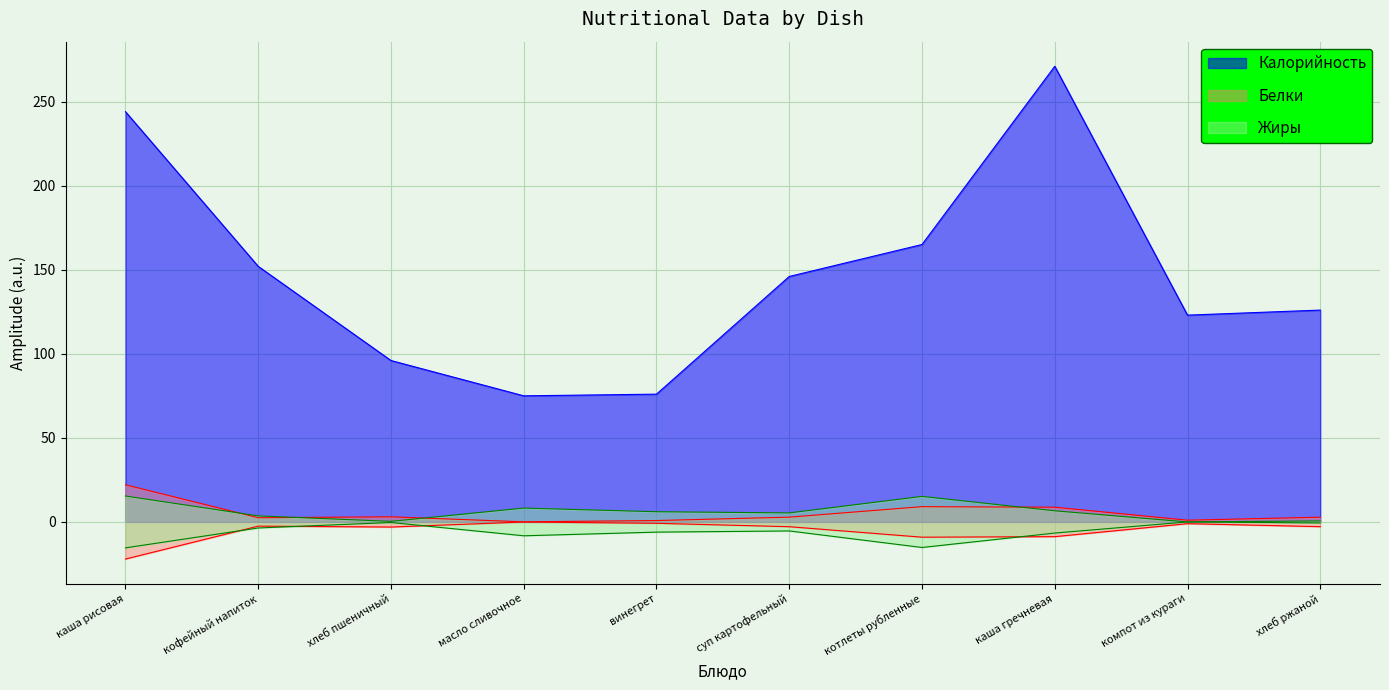

What position from the right is кофейный напиток?

9